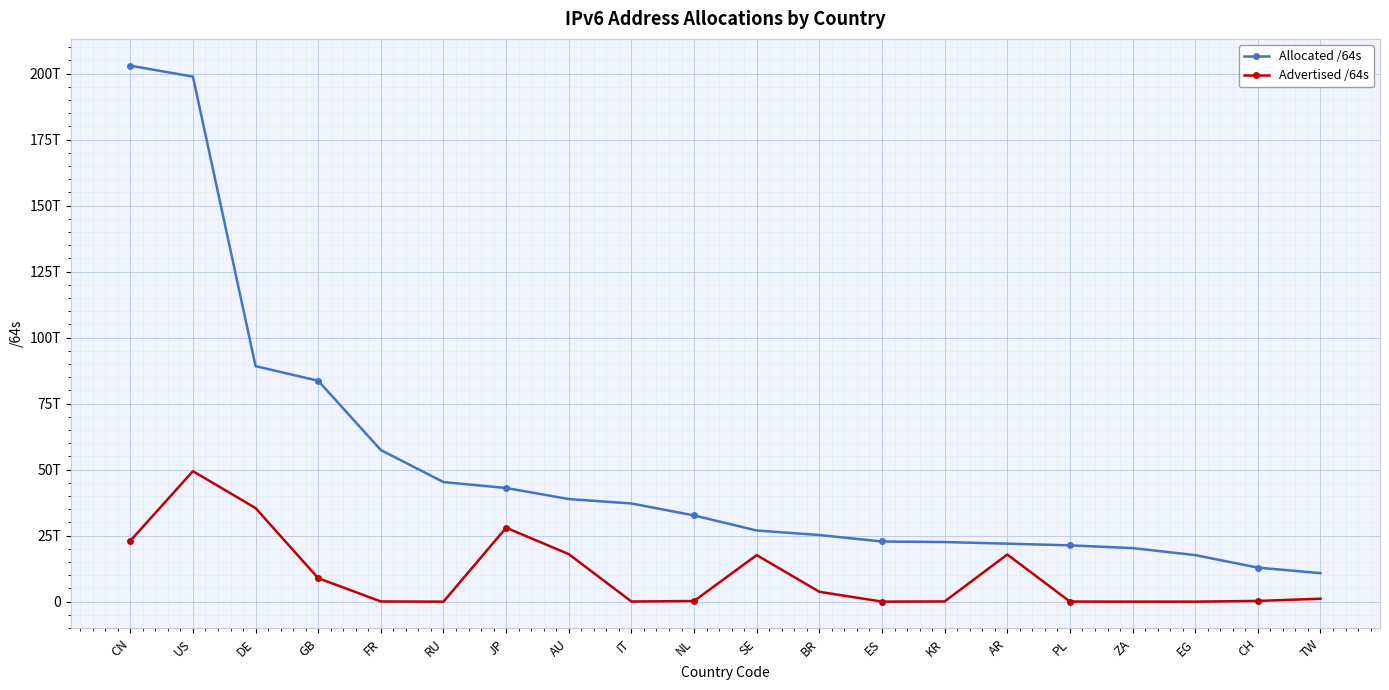

Which series has the largest total across all categories?

Allocated /64s